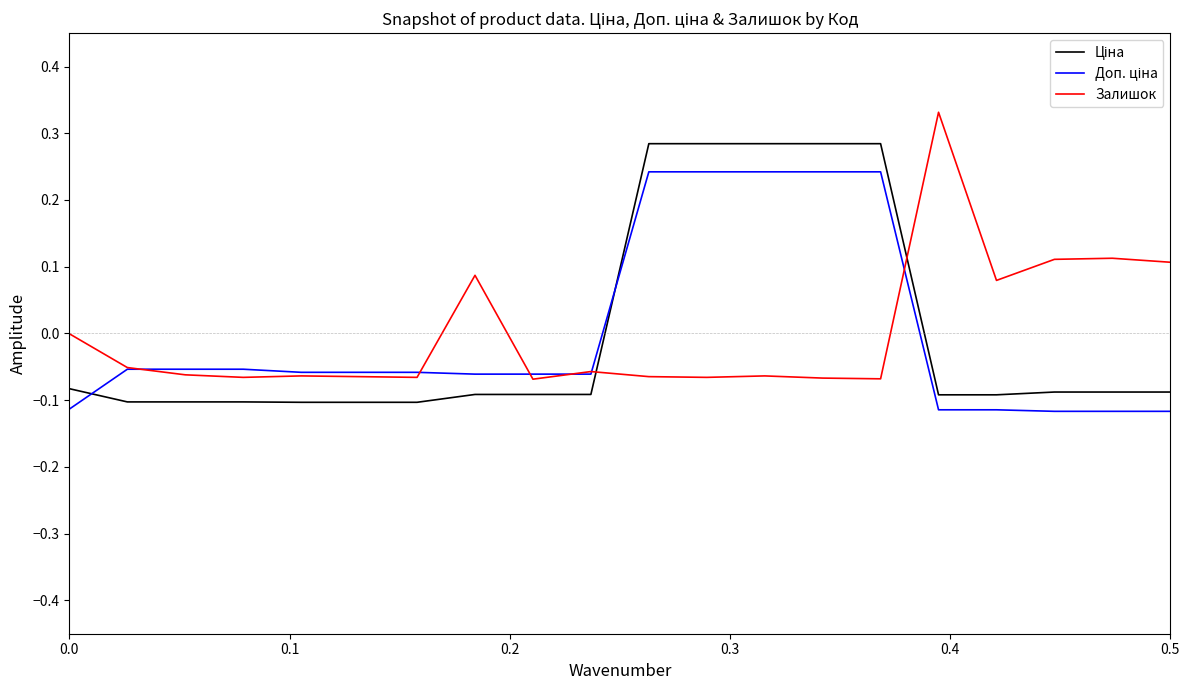

What is the value of the Доп. ціна point at the 2nd from the left?

-0.1